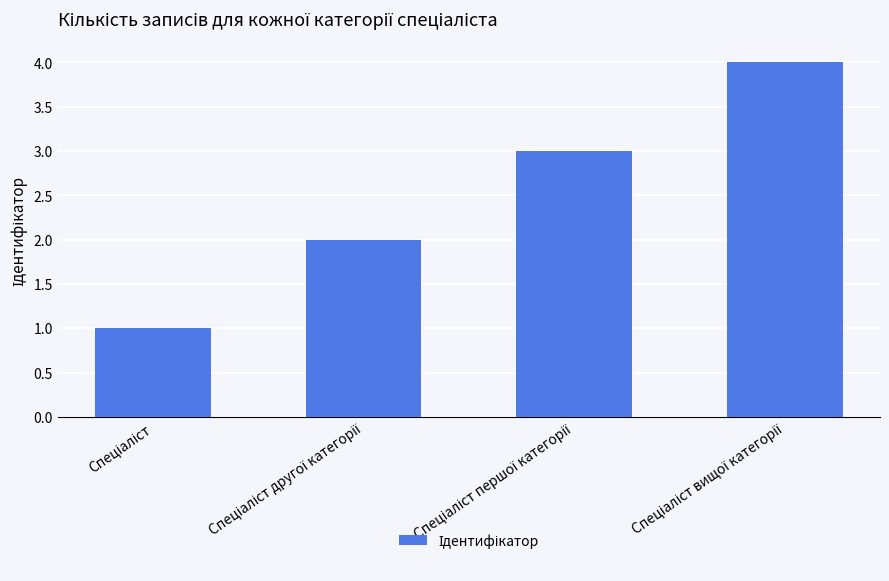

Count the number of data series in this chart.

1